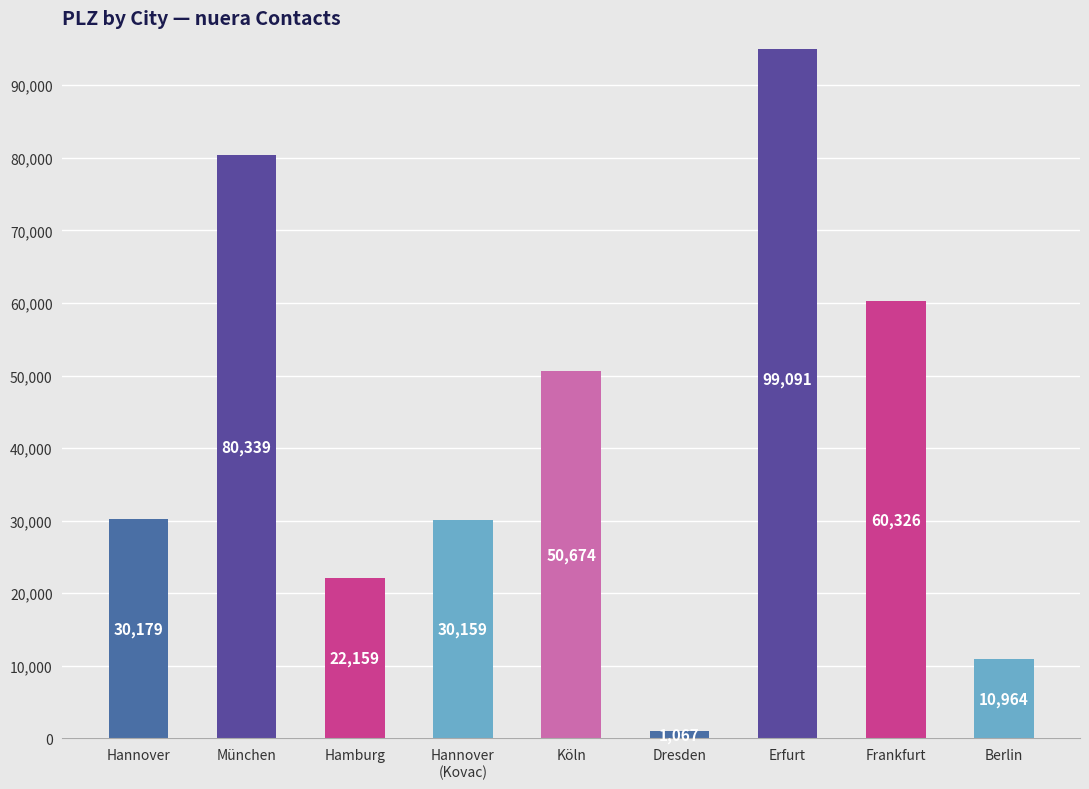

Reading left to right, what are all the values shown in this chart?

Hannover=30179	München=80339	Hamburg=22159	Hannover
(Kovac)=30159	Köln=50674	Dresden=1067	Erfurt=99091	Frankfurt=60326	Berlin=10964